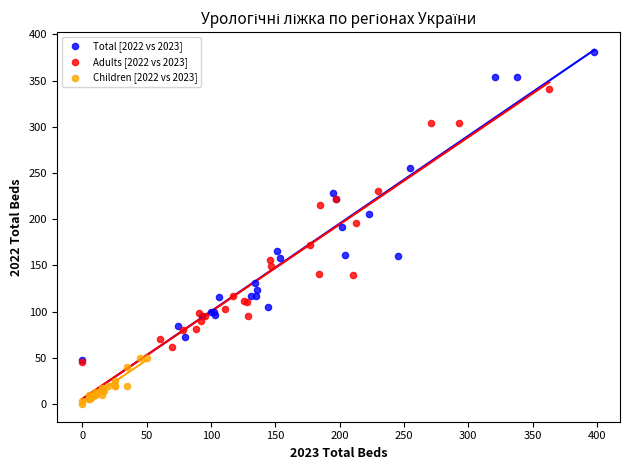

Which series reaches the maximum Y coordinate?

Total [2022 vs 2023]